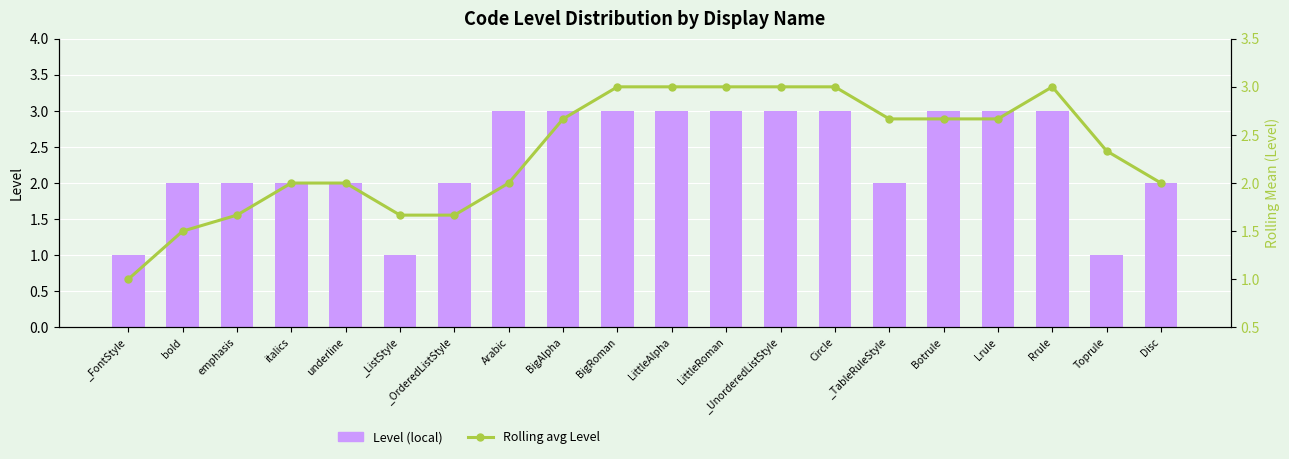

How many values in the Rolling avg Level series exceed 2?

11